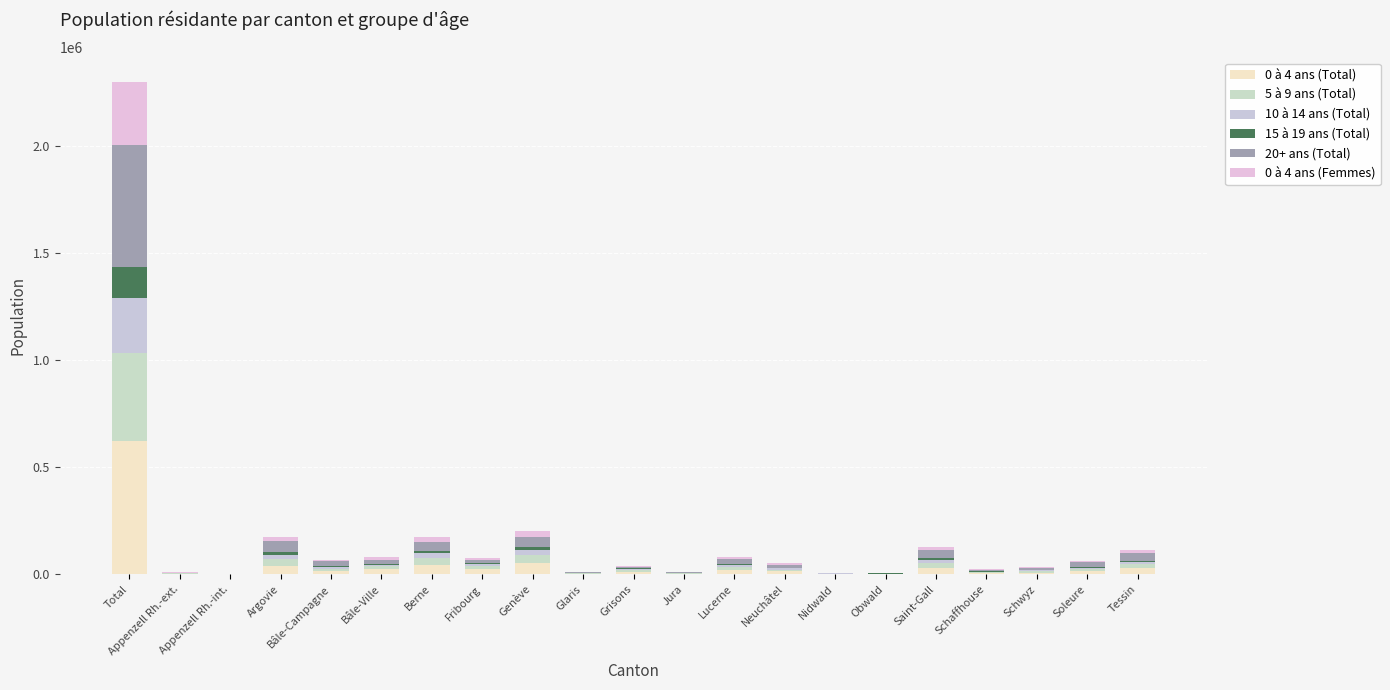

What is the sum of all 5 à 9 ans (Total) values?

649765